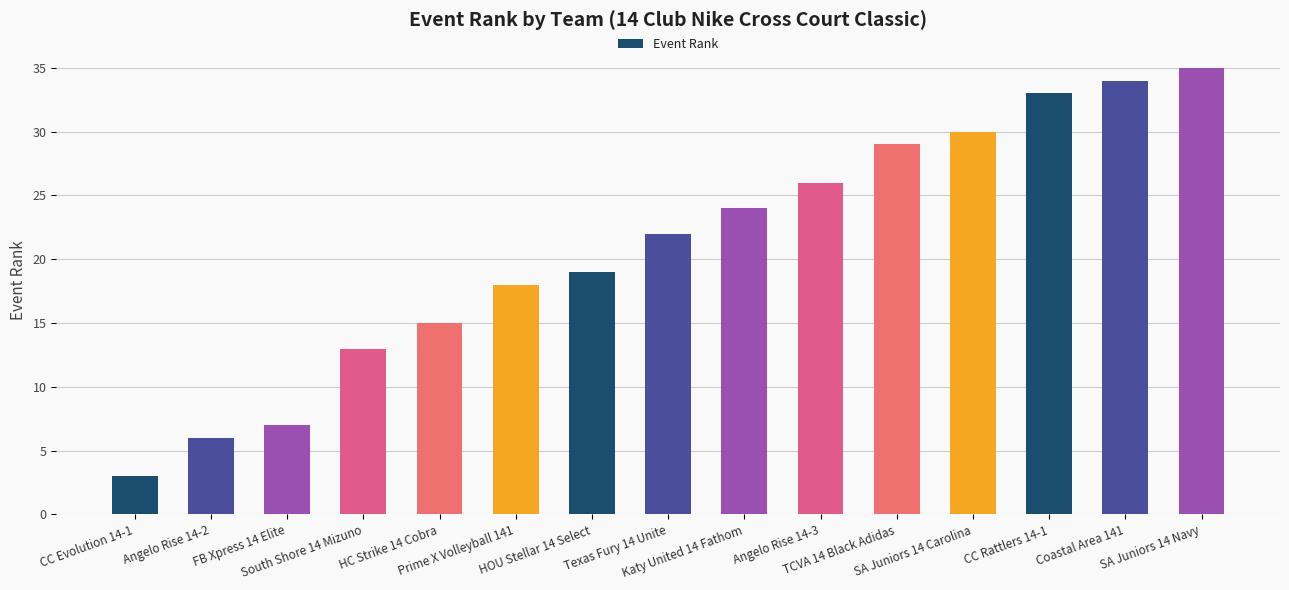

Reading left to right, what are all the values shown in this chart?

CC Evolution 14-1=3	Angelo Rise 14-2=6	FB Xpress 14 Elite=7	South Shore 14 Mizuno=13	HC Strike 14 Cobra=15	Prime X Volleyball 141=18	HOU Stellar 14 Select=19	Texas Fury 14 Unite=22	Katy United 14 Fathom=24	Angelo Rise 14-3=26	TCVA 14 Black Adidas=29	SA Juniors 14 Carolina=30	CC Rattlers 14-1=33	Coastal Area 141=34	SA Juniors 14 Navy=35